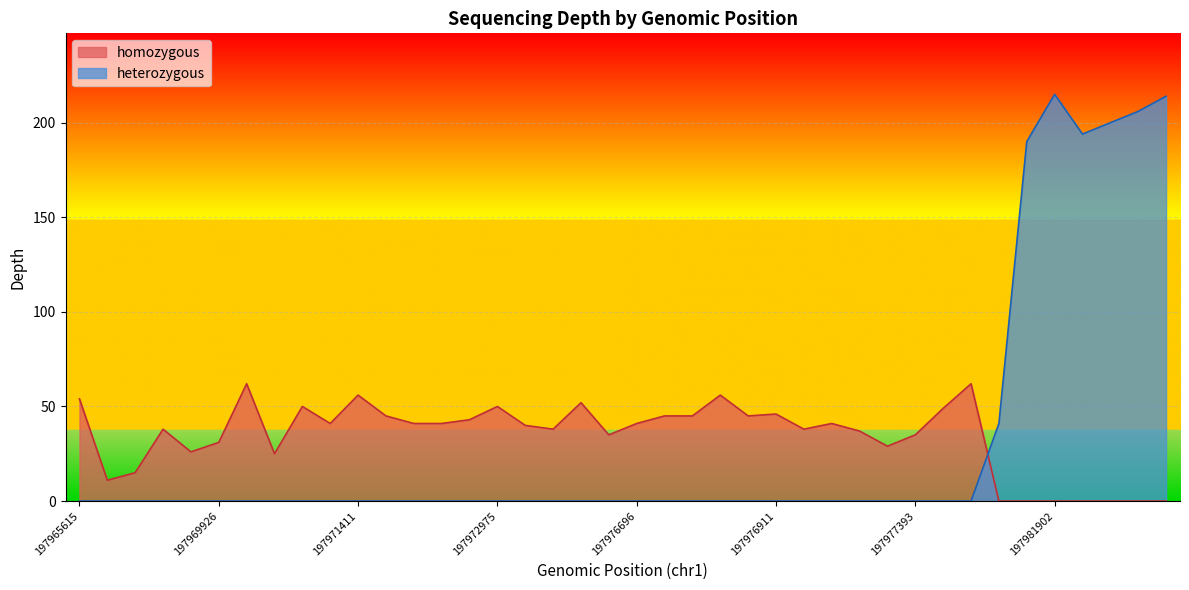

Reading left to right, list all the values displayed in this chart.

depth: 197965615=0	197965742=0	197970194=0	197971054=0	197969879=0	197969926=0	197972050=0	197965799=0	197966641=0	197970480=0	197971411=0	197971610=0	197972480=0	197972481=0	197972483=0	197972975=0	197973085=0	197973161=0	197974586=0	197975539=0	197976696=0	197976905=0	197968831=0	197972192=0	197972518=0	197976911=0	197976938=0	197977239=0	197979075=0	197977316=0	197977393=0	197977996=0	197979259=0	197981780=41	197981851=190	197981902=215	197981858=194	197981871=200	197981875=206	197981891=214
homozygous: 197965615=54	197965742=11	197970194=15	197971054=38	197969879=26	197969926=31	197972050=62	197965799=25	197966641=50	197970480=41	197971411=56	197971610=45	197972480=41	197972481=41	197972483=43	197972975=50	197973085=40	197973161=38	197974586=52	197975539=35	197976696=41	197976905=45	197968831=45	197972192=56	197972518=45	197976911=46	197976938=38	197977239=41	197979075=37	197977316=29	197977393=35	197977996=49	197979259=62	197981780=0	197981851=0	197981902=0	197981858=0	197981871=0	197981875=0	197981891=0